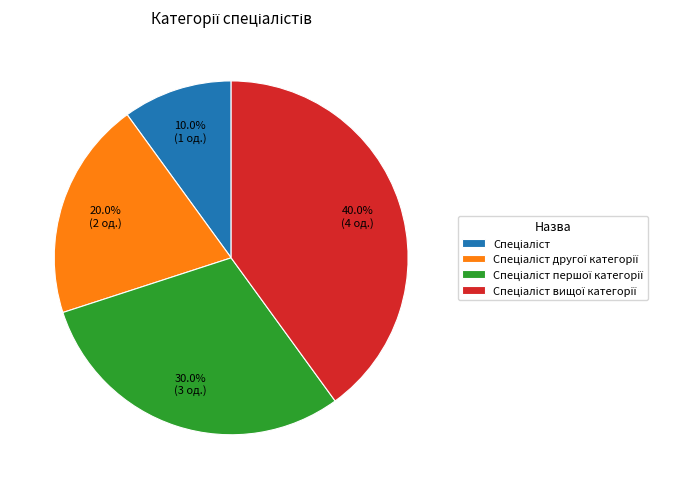

Does any single category account for the majority?

No